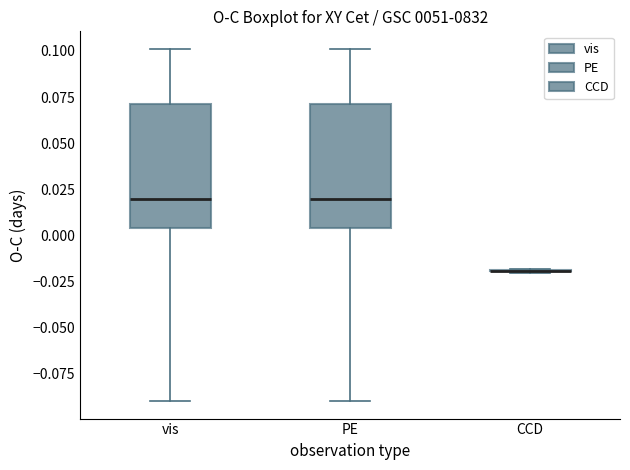

Reading left to right, read every box against the y-axis: the position of its median line, the range the box covers, and the ends of its whiskers. The values are not printed on the chart, so give them approximately, as read against the axis.

vis: median 0.020, box 0.005 to 0.070, whiskers -0.090 to 0.100
PE: median 0.020, box 0.005 to 0.070, whiskers -0.090 to 0.100
CCD: box collapsed to a line at -0.020, whiskers -0.020 to -0.020